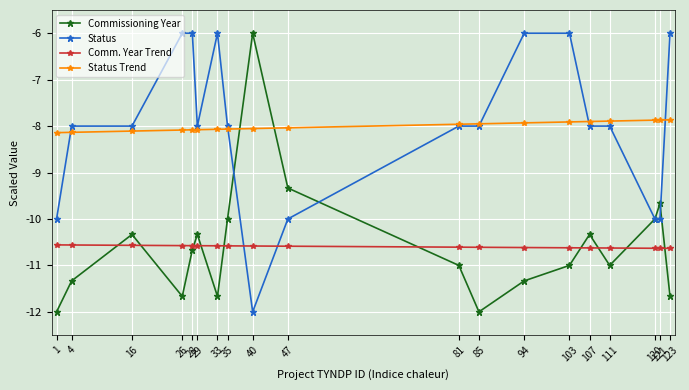

Does the chart display data point markers on the line(s)?

Yes